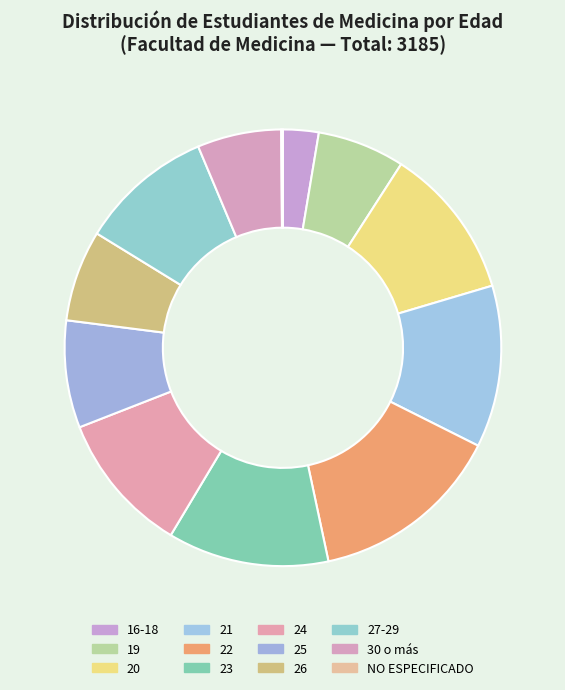

The 19 slice represents 1% of the pie. True or false?

False